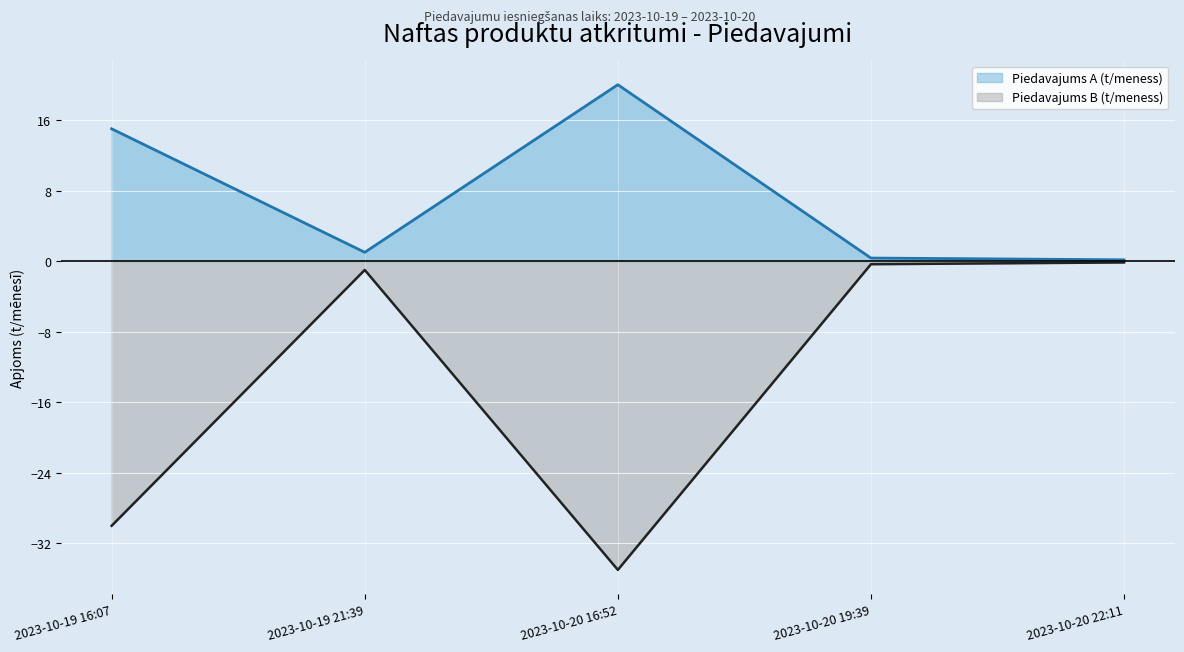

Where is the first local maximum for Piedavajums A (t/meness)?

2023-10-20 16:52